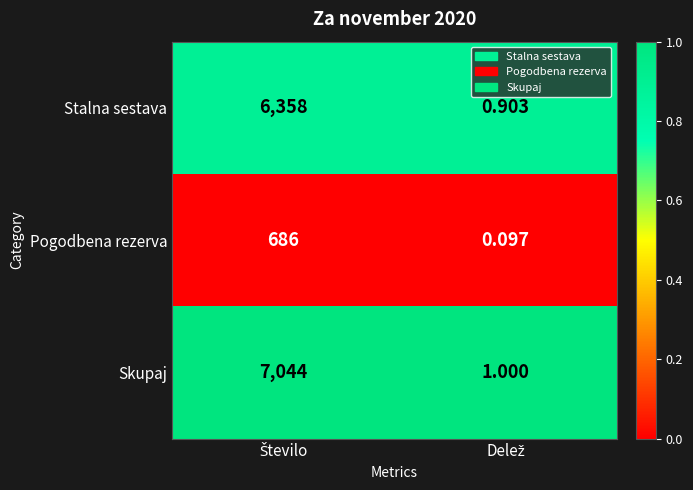

Which series has the largest total across all categories?

Skupaj